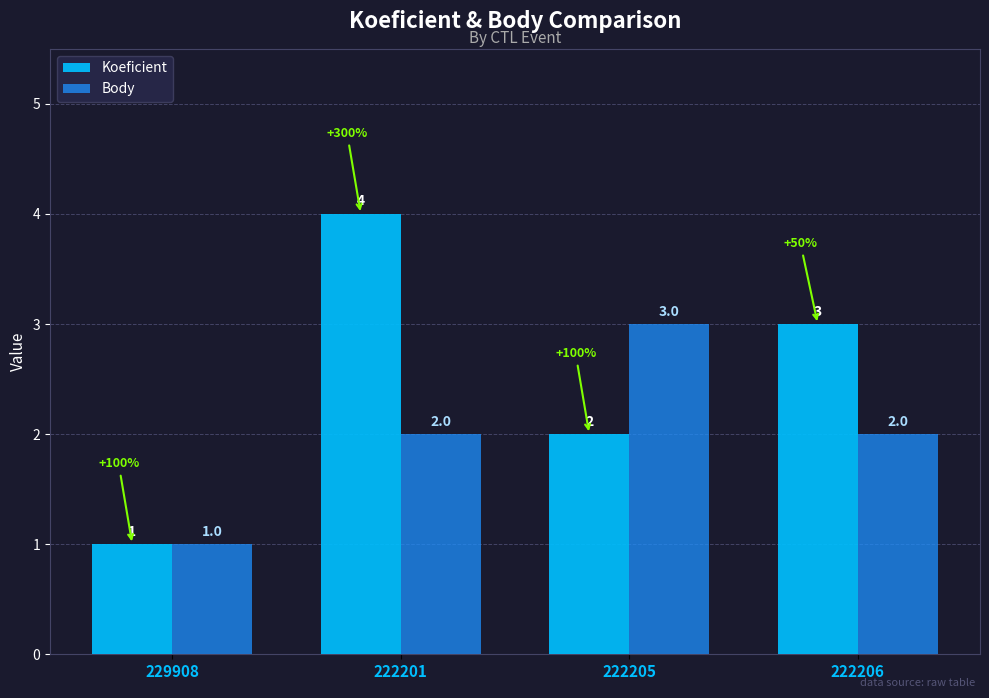

Which category has the highest value across all series?

222201